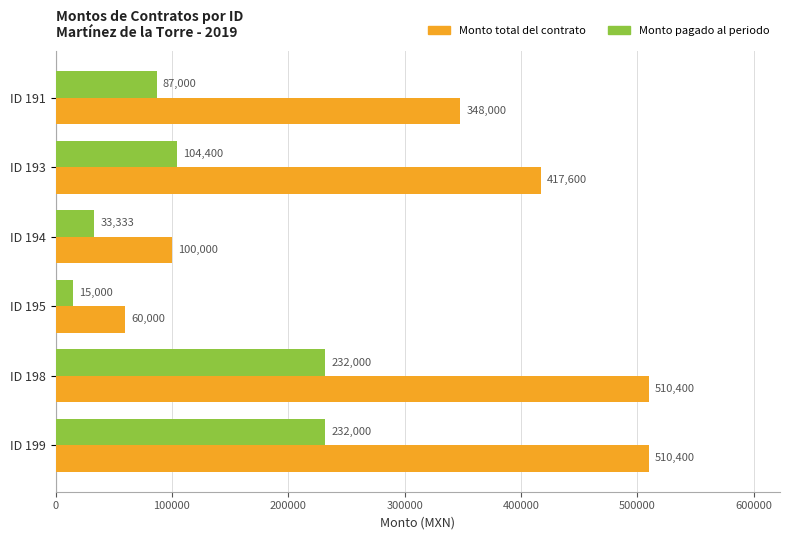

Rank the series at ID 193 from highest to lowest value.

Monto total del contrato, Monto pagado al periodo